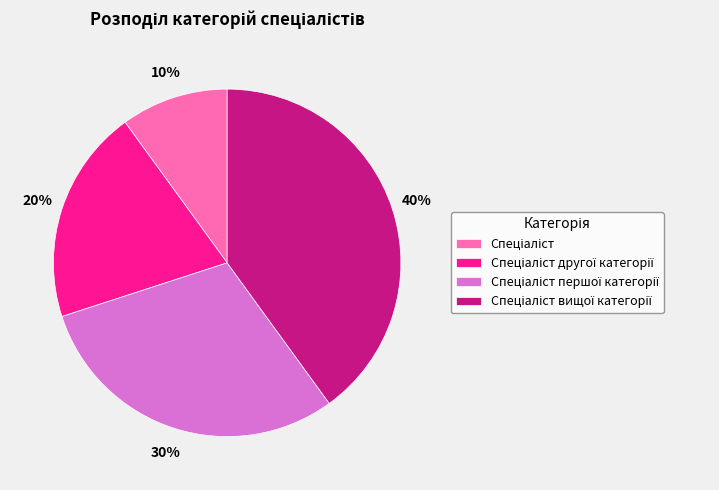

Does any single category account for the majority?

No